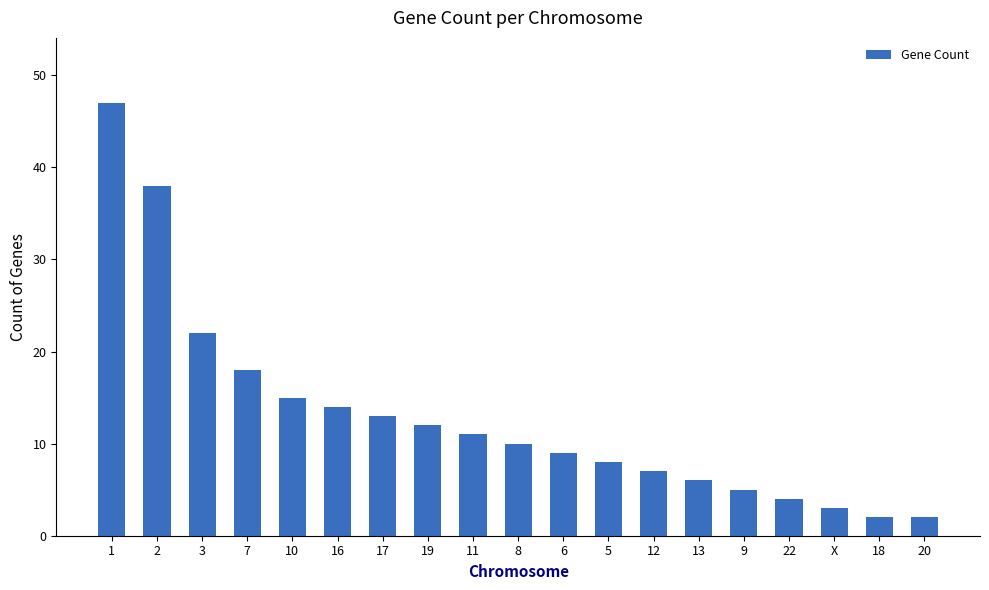

How many bars are there in total?

19